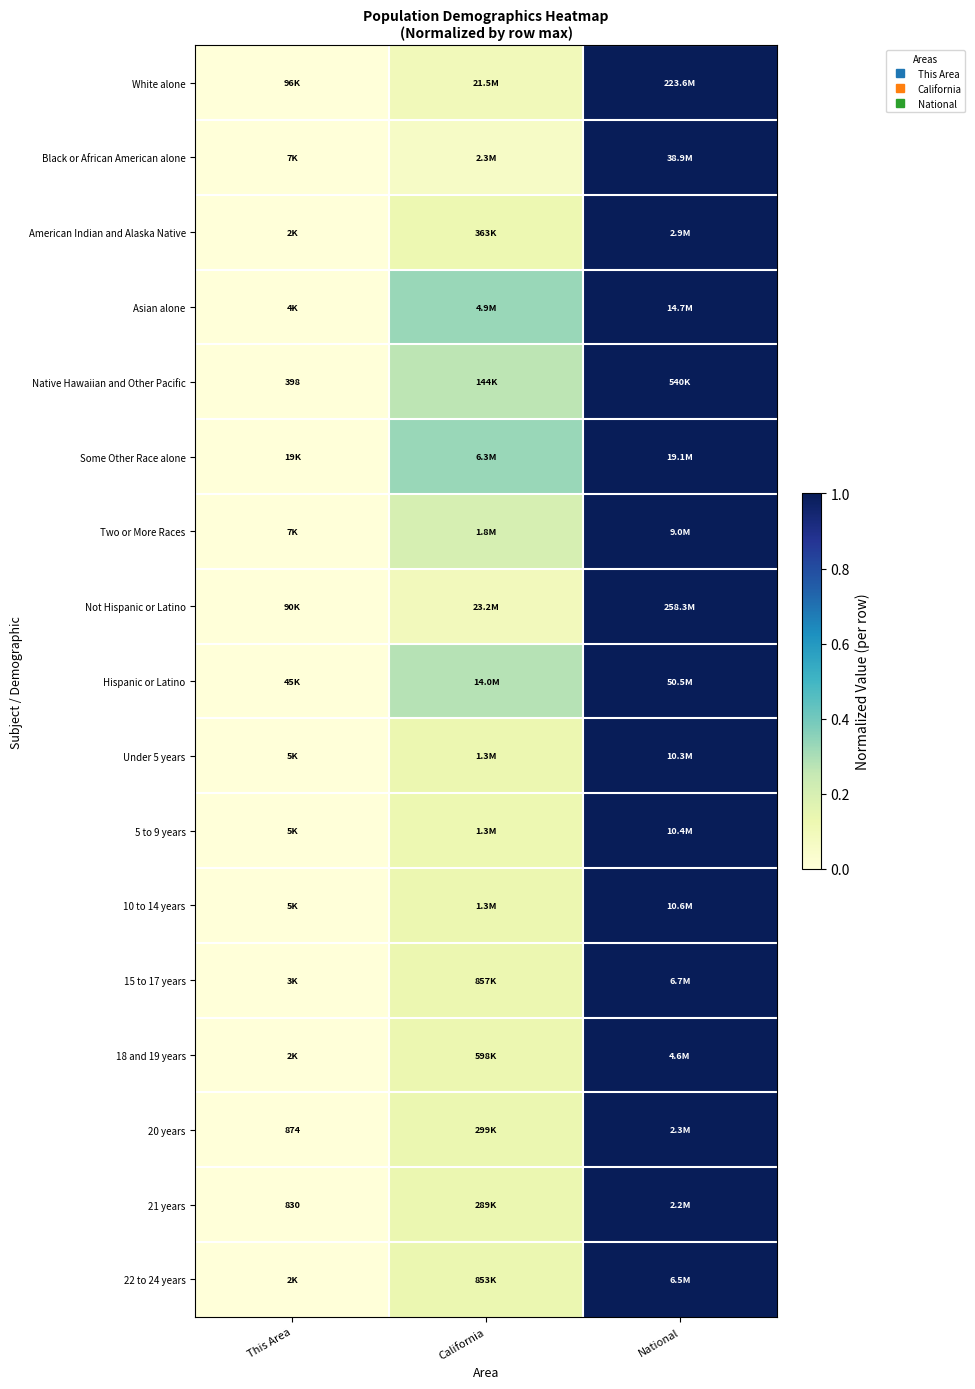

At which category is the sum across all series the highest?

National